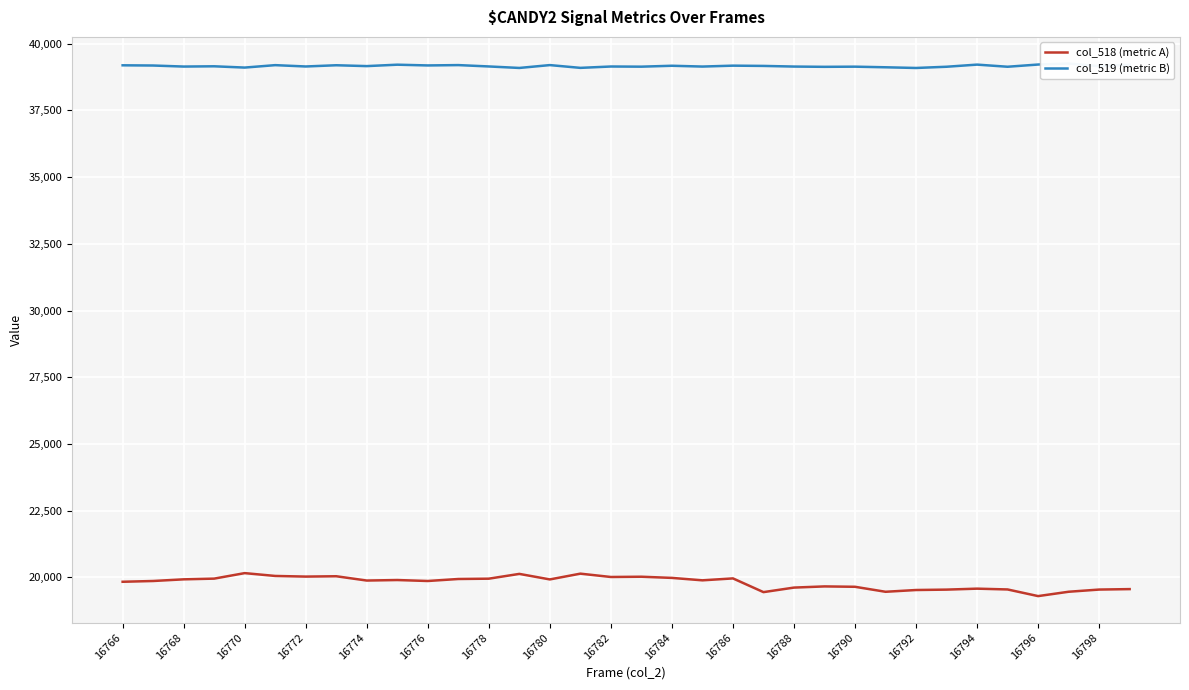

The value of col_518 (metric A) at 16780 is 19925. True or false?

True